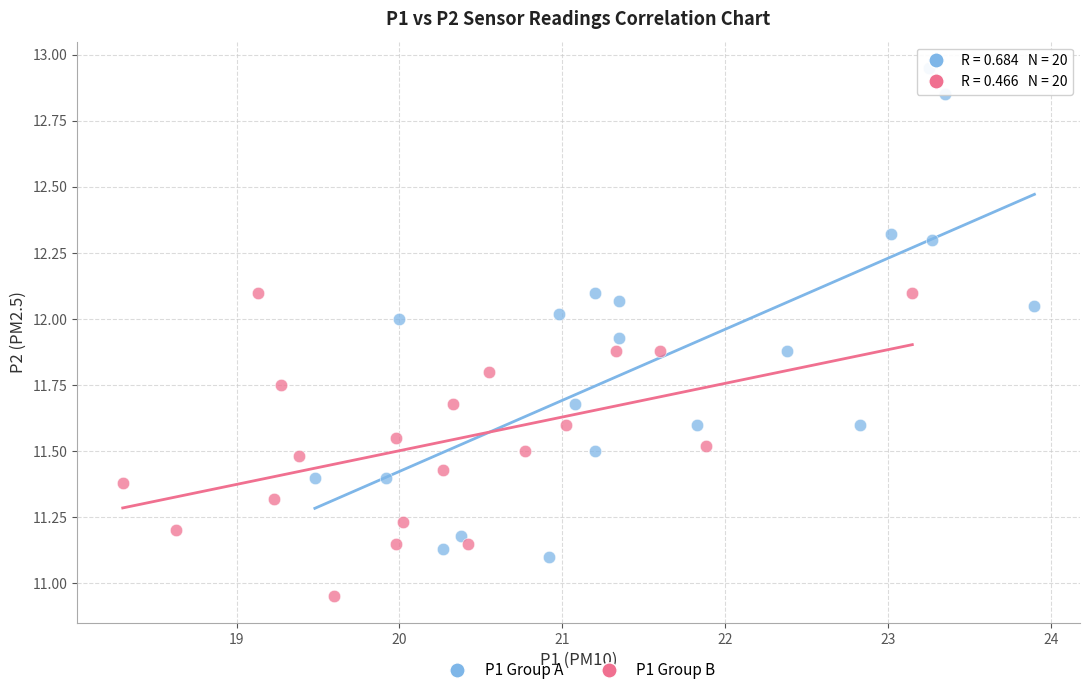

Which series contains the lowest Y value?

P1 Group B